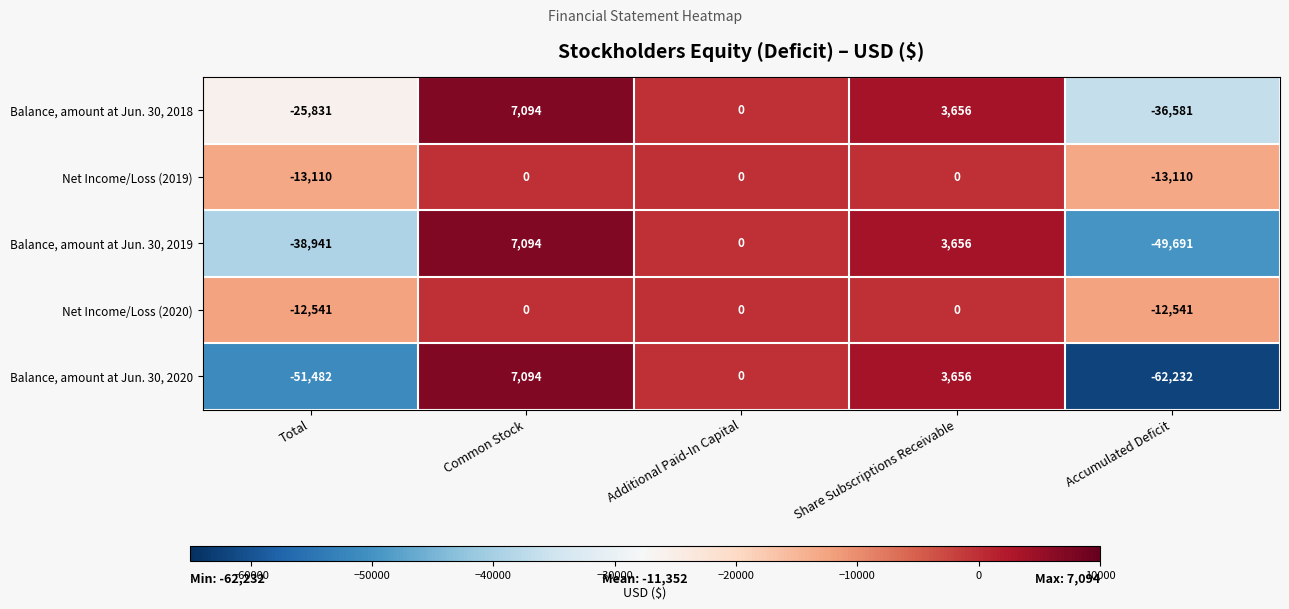

At which label does Balance, amount at Jun. 30, 2018 first exceed 0?

Common Stock